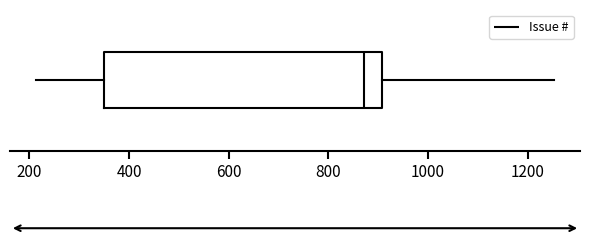

Where does the median line of the box sit on the x-axis? The values are not printed on the chart, so give them approximately, as read against the axis.

880